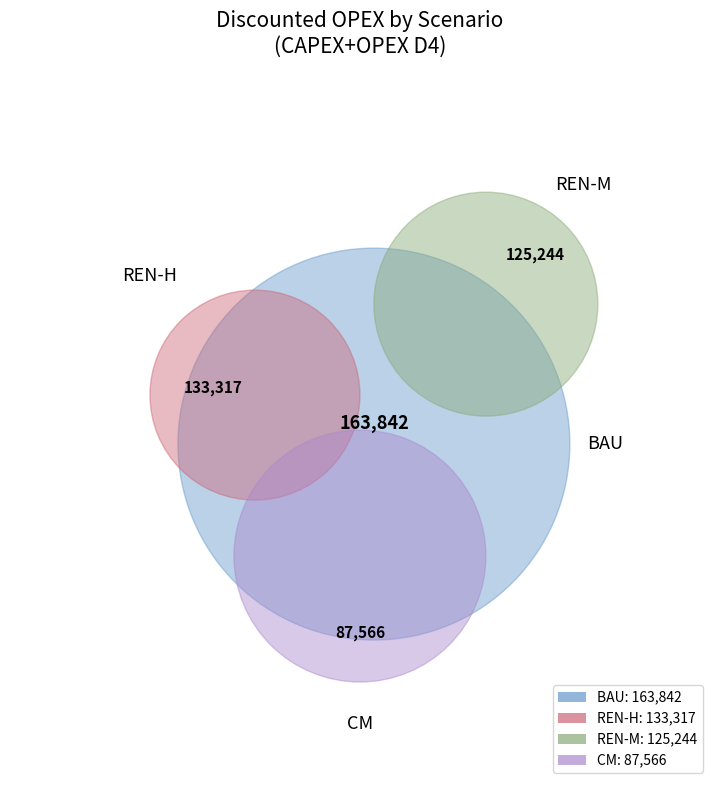

What is the change in value from BAU to REN-M?

-38598.1